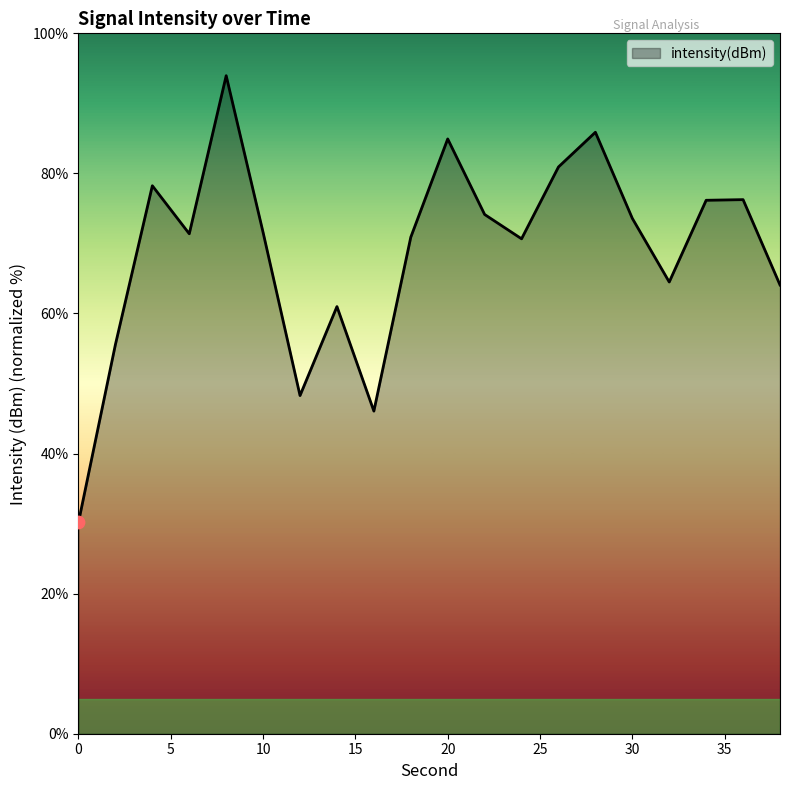

What is the smallest value displayed?

30.2